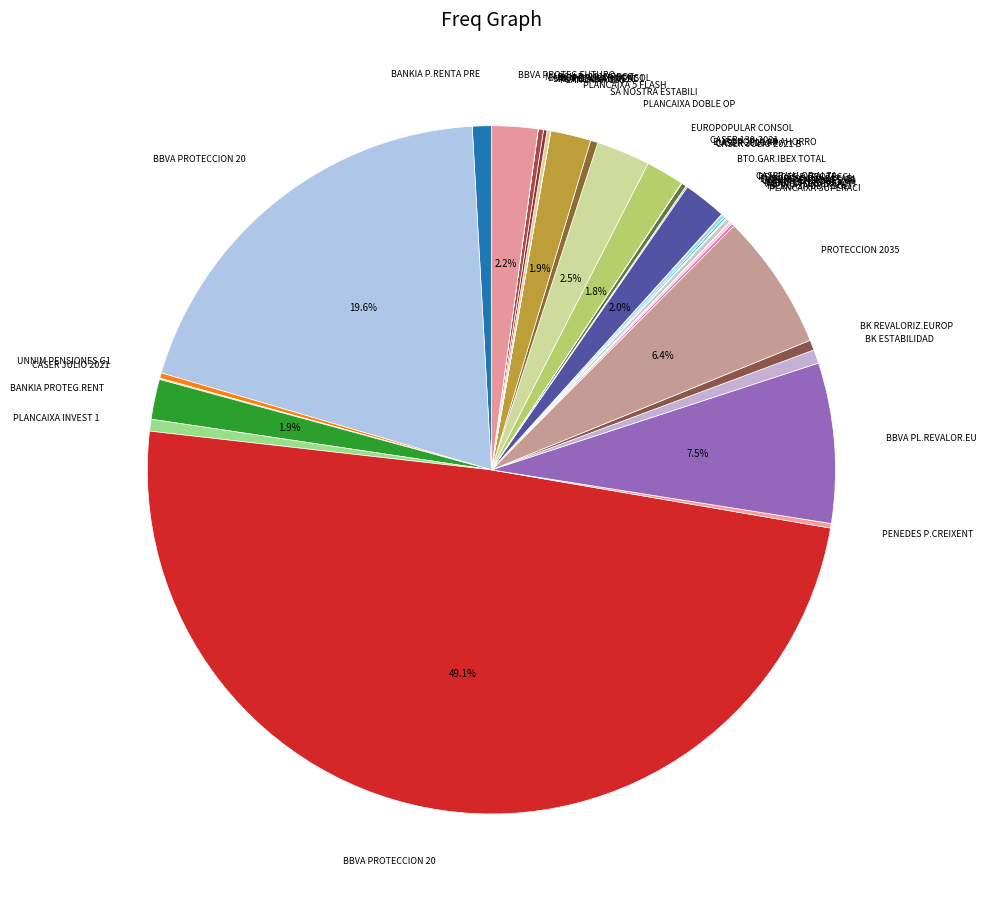

How many slices are in this pie chart?

36